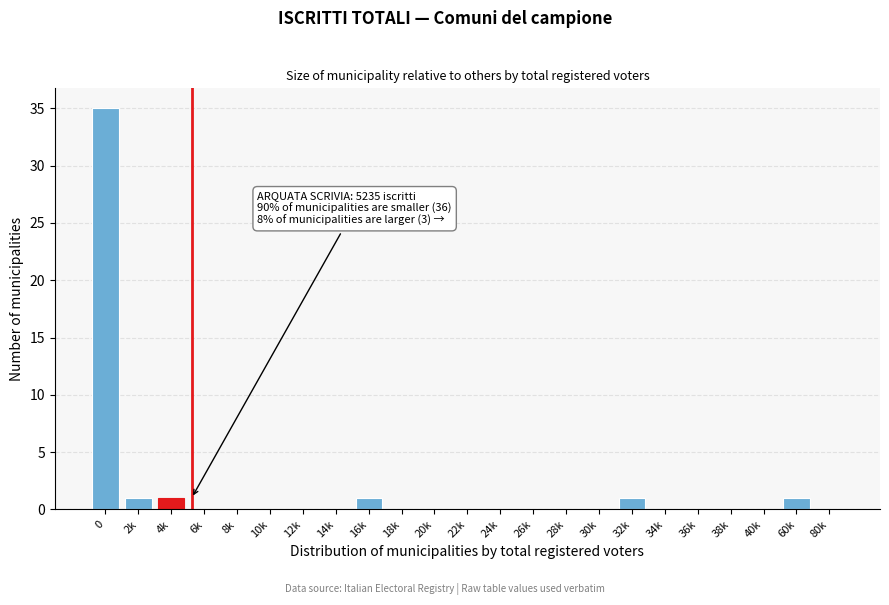

Reading left to right, extract all data points from this chart.

0=35	2k=1	4k=1	6k=0	8k=0	10k=0	12k=0	14k=0	16k=1	18k=0	20k=0	22k=0	24k=0	26k=0	28k=0	30k=0	32k=1	34k=0	36k=0	38k=0	40k=0	60k=1	80k=0